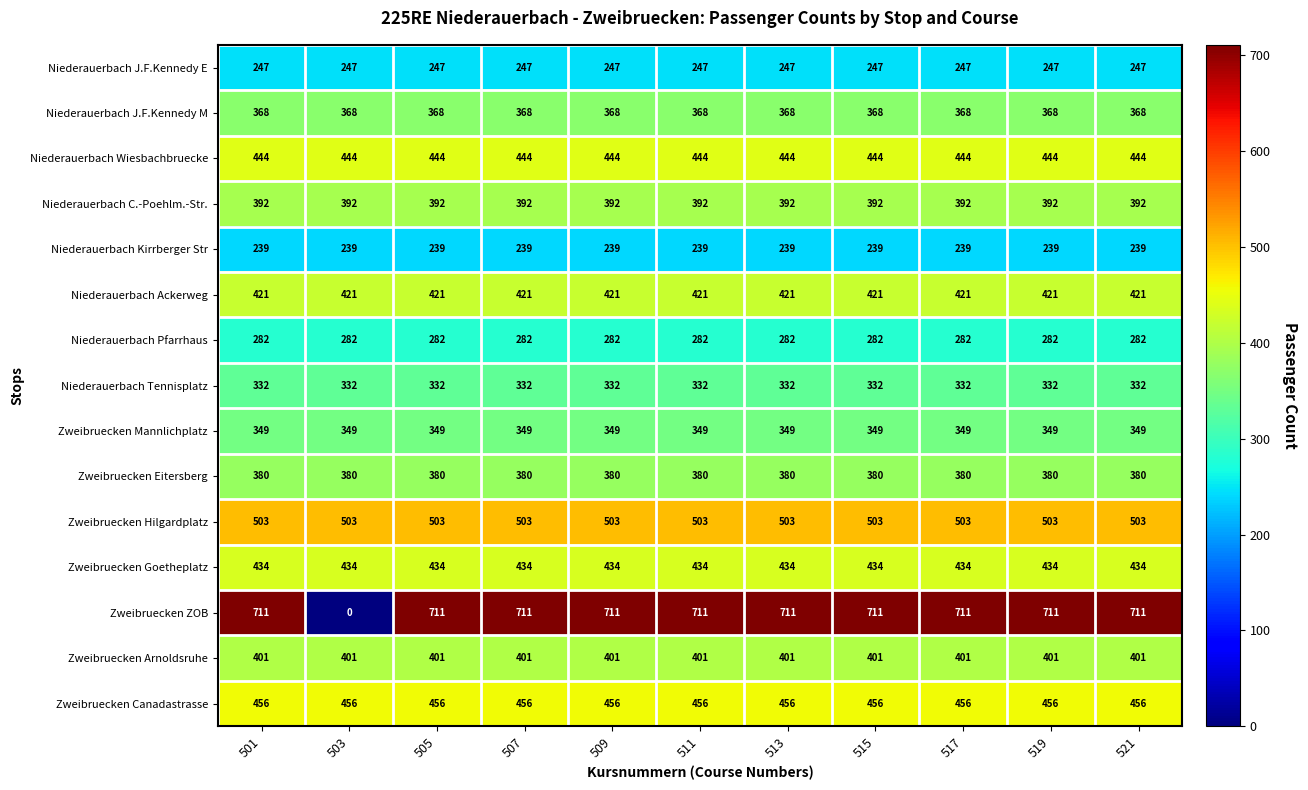

What is the sum of all Niederauerbach Ackerweg values?

4631